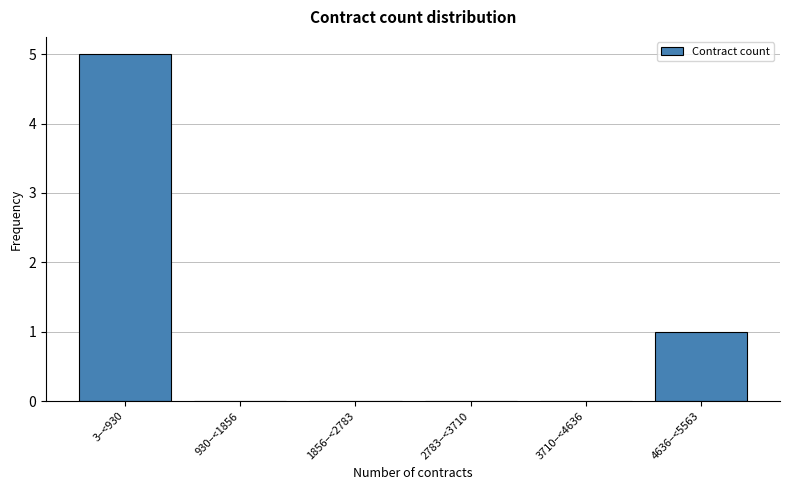

Reading left to right, extract all data points from this chart.

3–<930=5	930–<1856=0	1856–<2783=0	2783–<3710=0	3710–<4636=0	4636–<5563=1